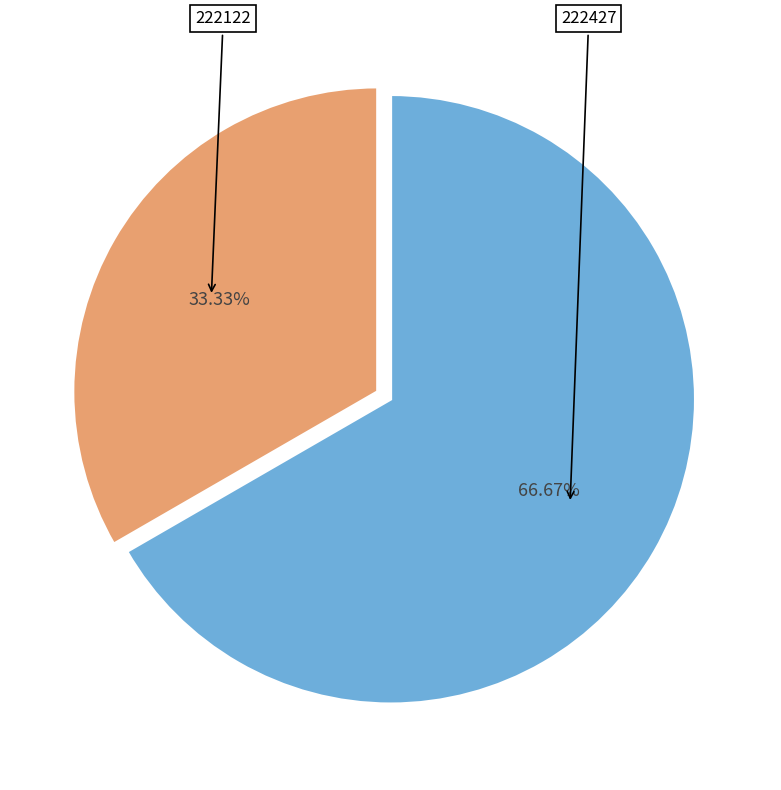

Does any single category account for the majority?

Yes